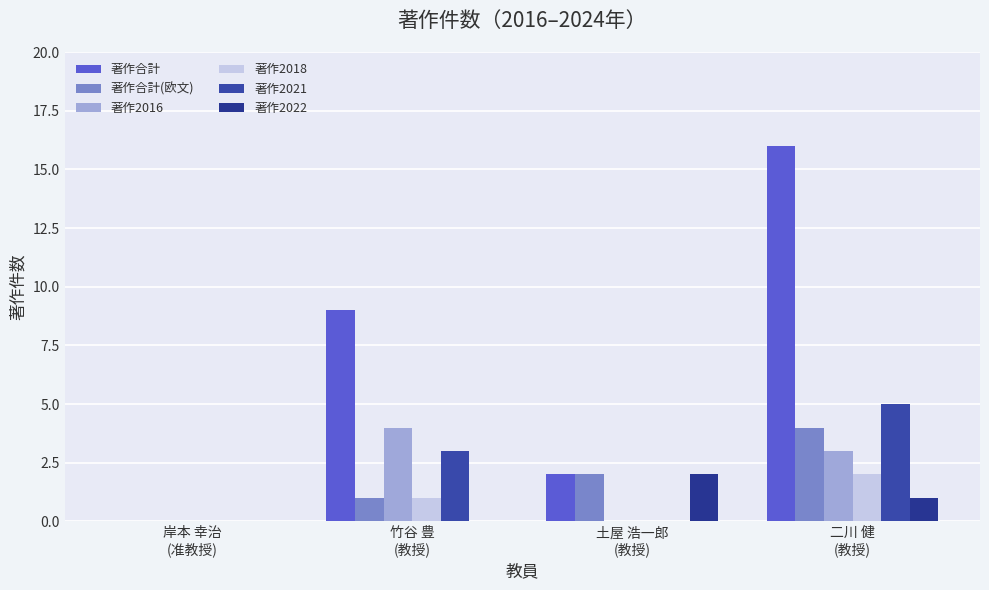

Are the bars grouped side by side (vs. stacked)?

Yes